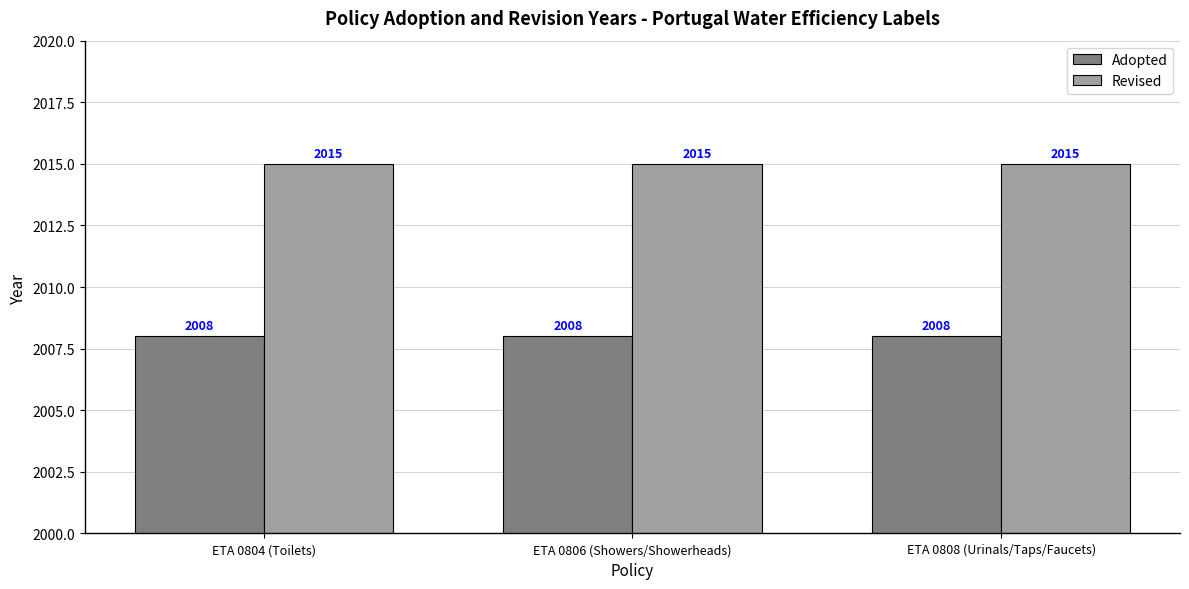

Rank the series by their maximum value, from lowest to highest.

Adopted, Revised